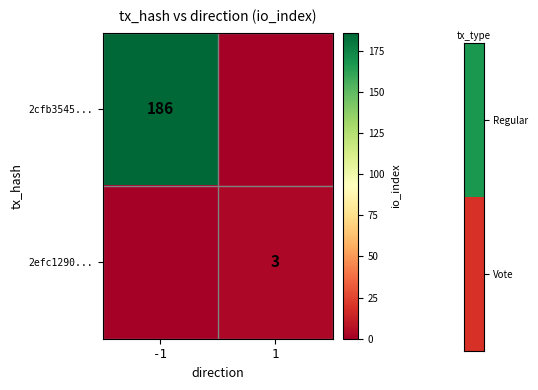

What is the total value across all series at -1?

186